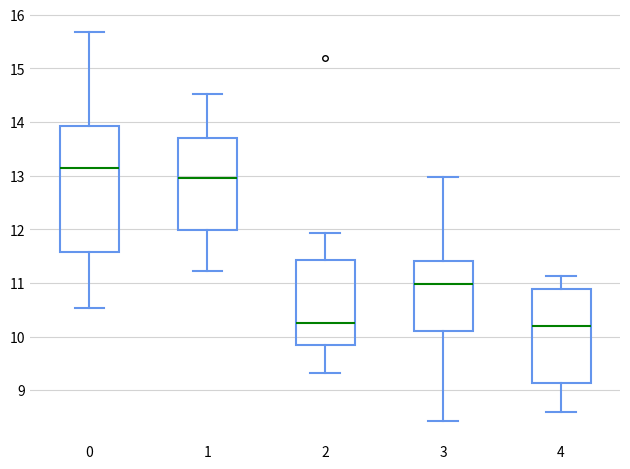

Comparing the boxes themselves (not the whiskers), which one is the tallest?

0